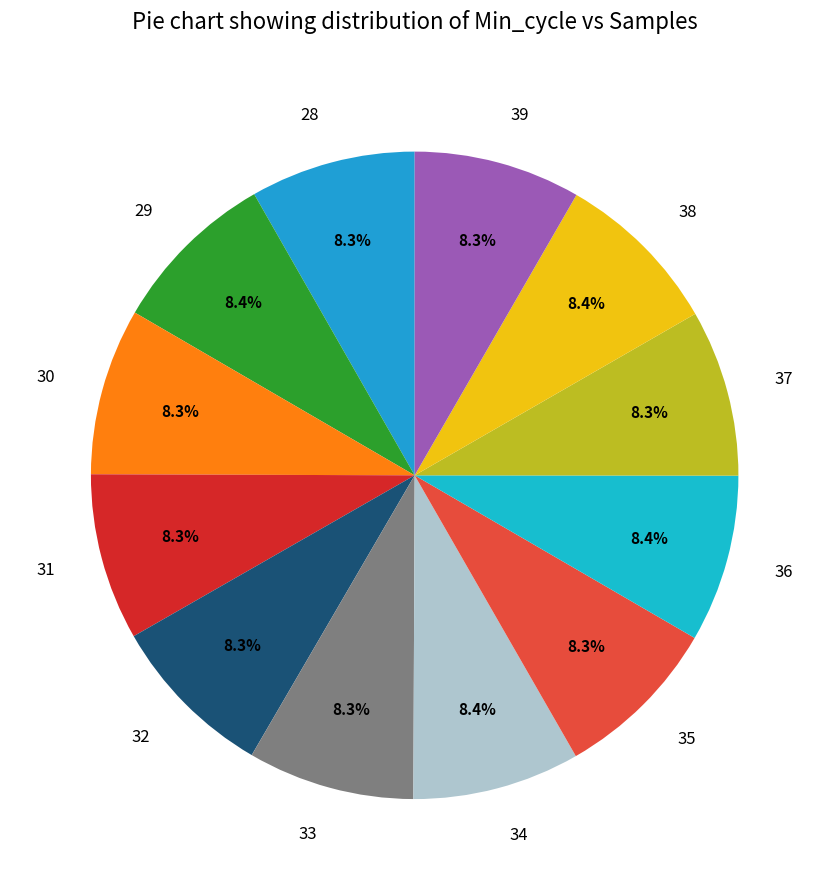

What is the ratio of the value at 33 to the value at 35?

1.0